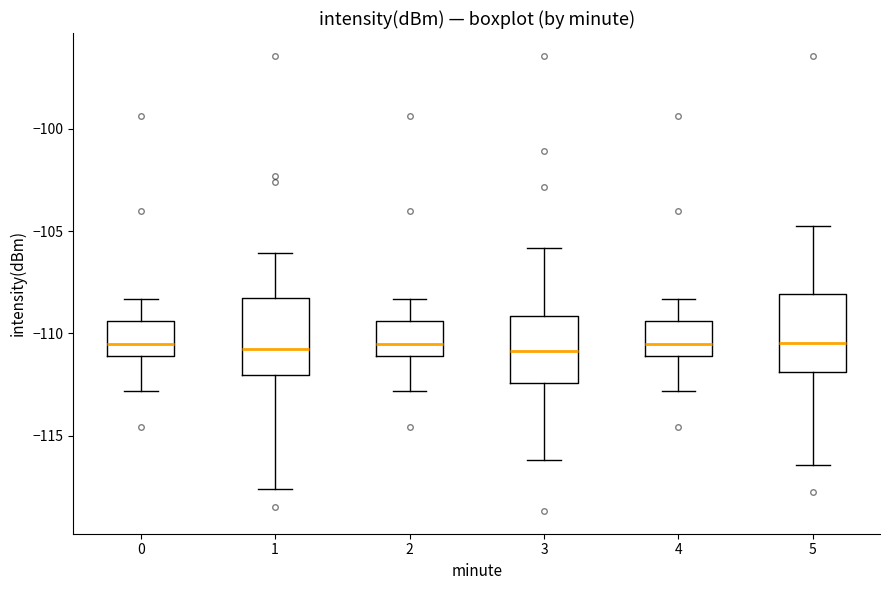

Where does the upper whisker of the box at x = 2 end on the y-axis? The values are not printed on the chart, so give them approximately, as read against the axis.

-108.5